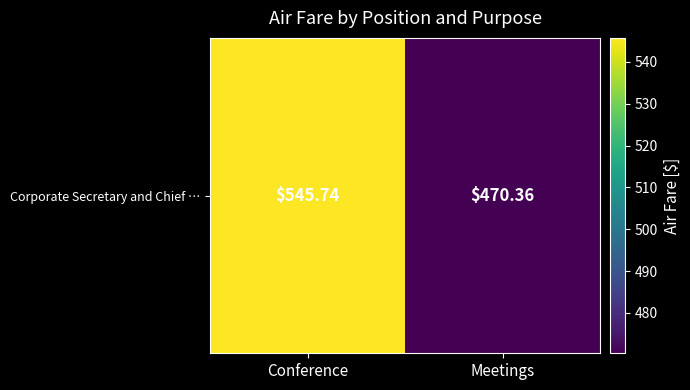

What is the change in value from Conference to Meetings?

-75.4